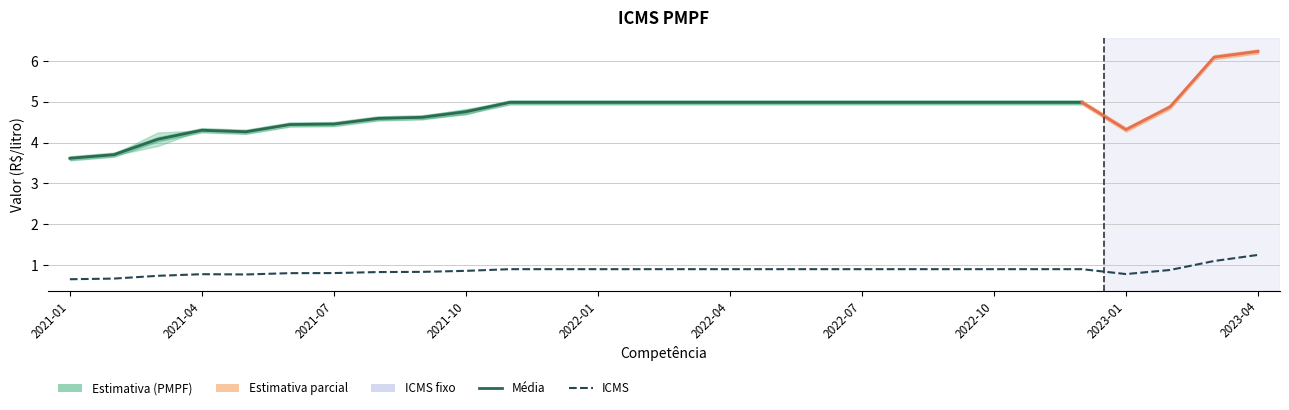

Read the Media value at 2021-03.

4.1